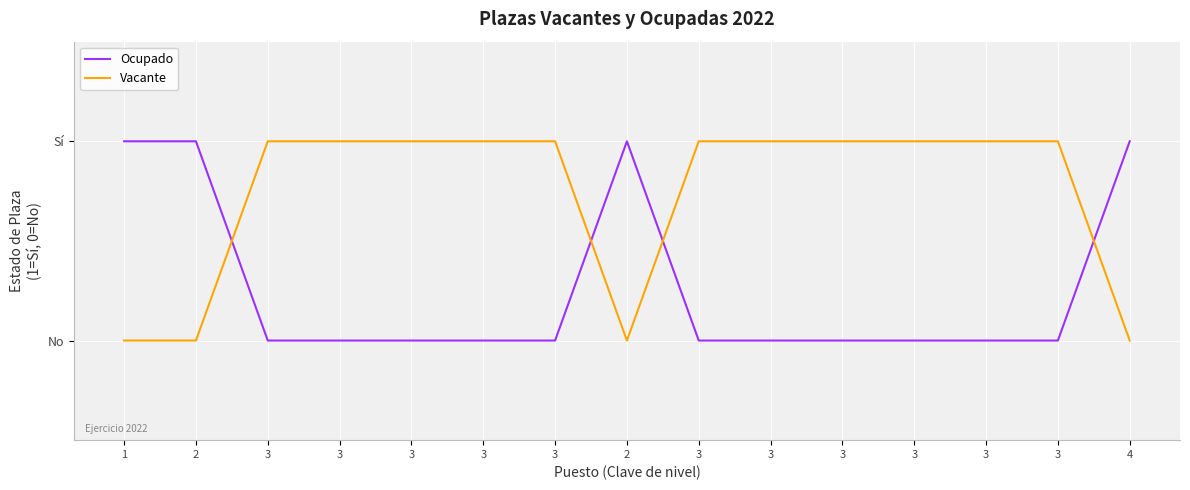

What are all the series names shown in the legend?

Ocupado, Vacante